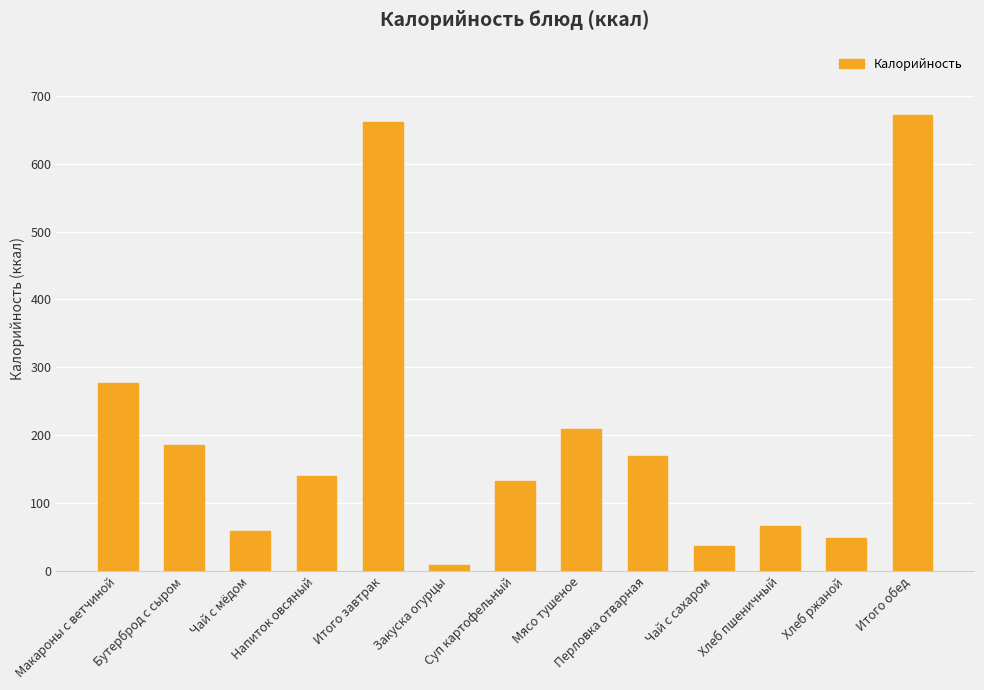

The value at Бутерброд с сыром is 254.4. True or false?

False